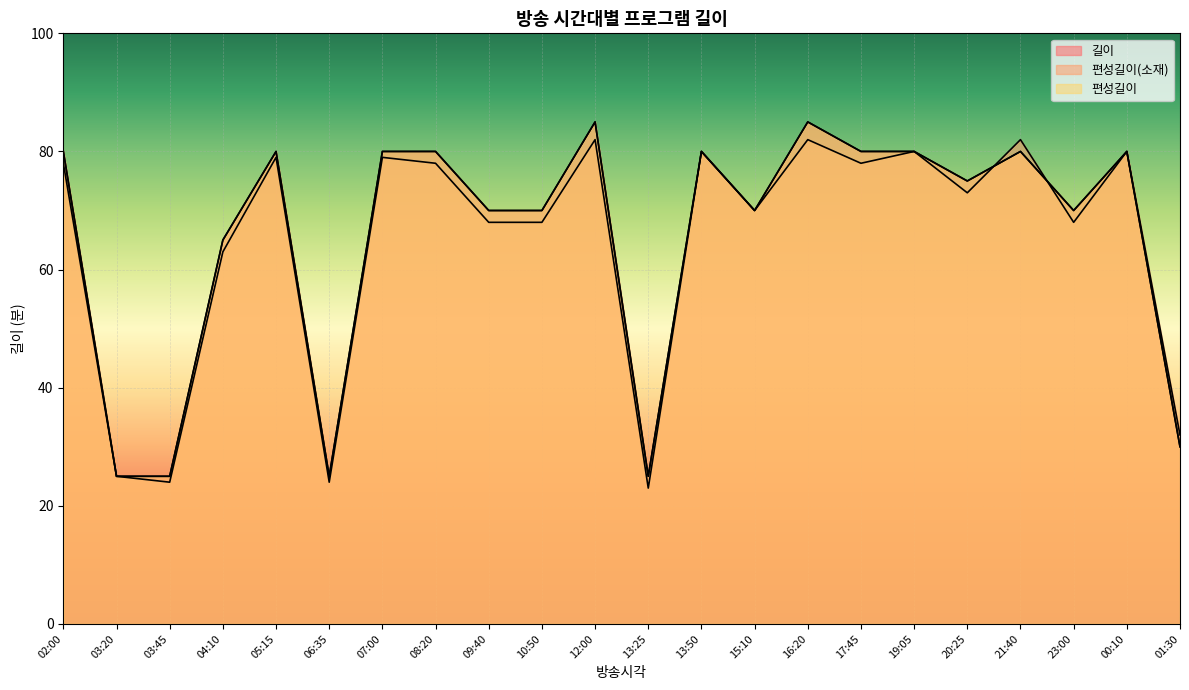

How many lines are shown in the chart?

3